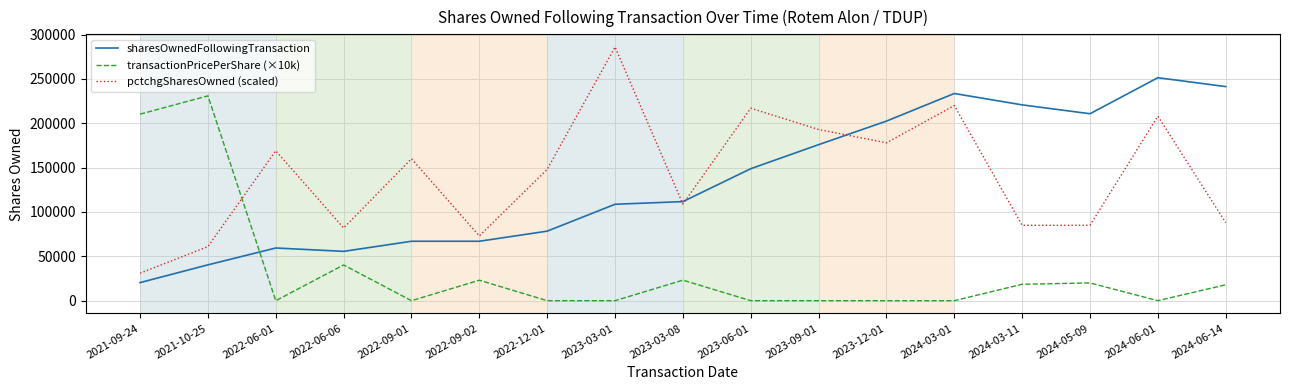

What is the highest value of the sharesOwnedFollowingTransaction series?

251390.0